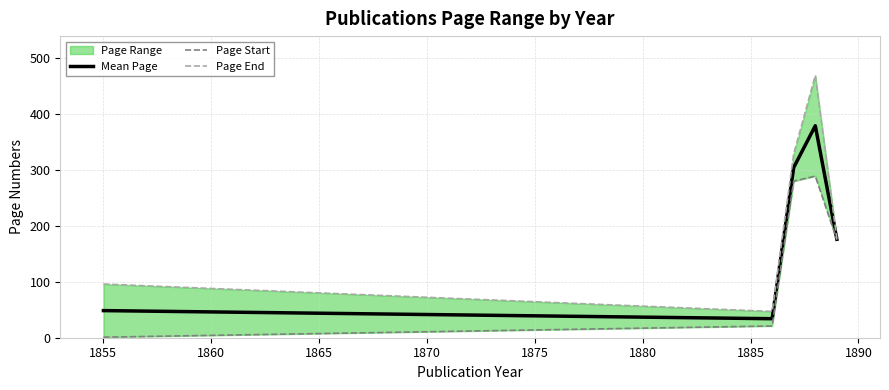

Reading left to right, list all the values displayed in this chart.

Mean Page: 48.5	34.0	304.5	379.0	176.0
Page Start: 1.0	21.0	280.0	289.0	175.0
Page End: 96.0	47.0	329.0	469.0	177.0